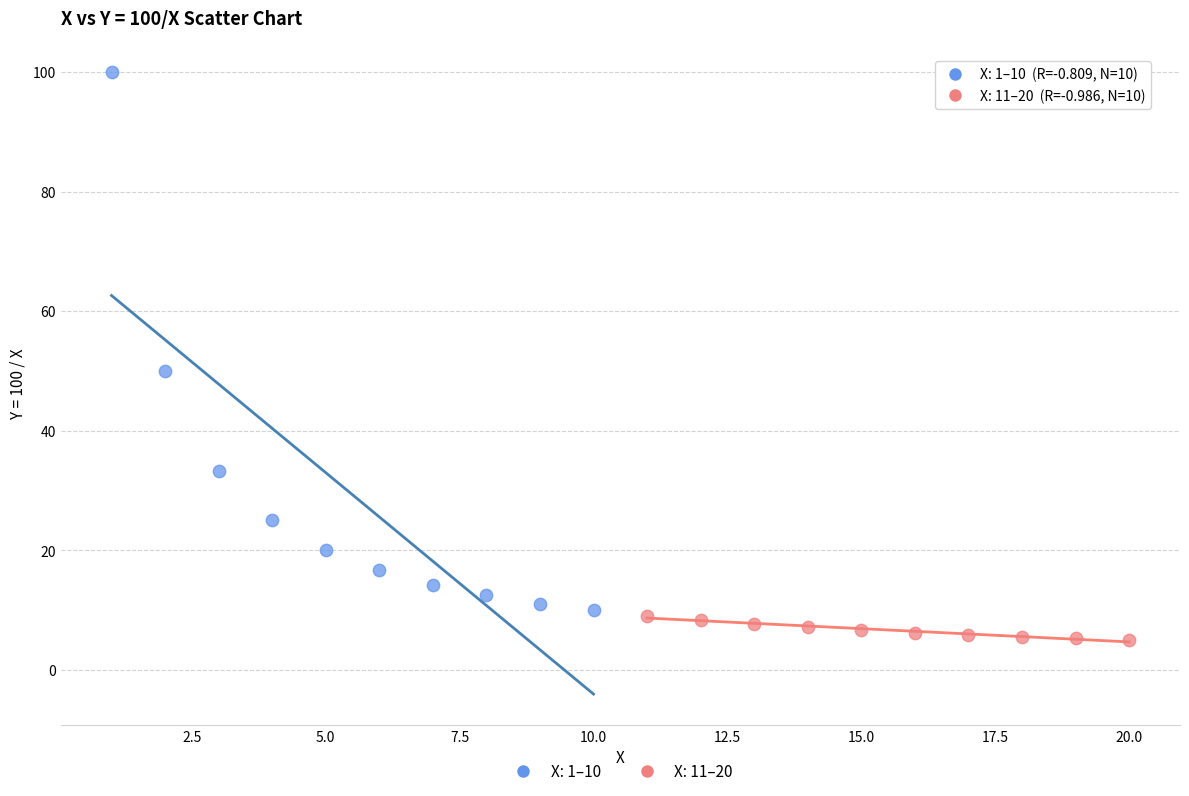

Which series has the largest Y range (max minus min)?

X: 1–10